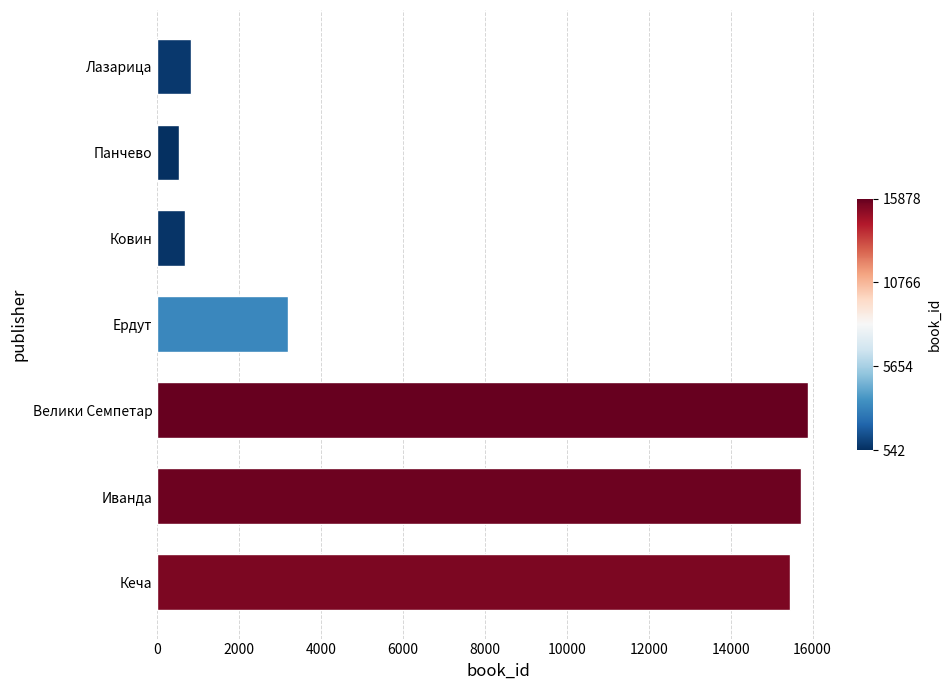

The value at Ковин is 680. True or false?

True